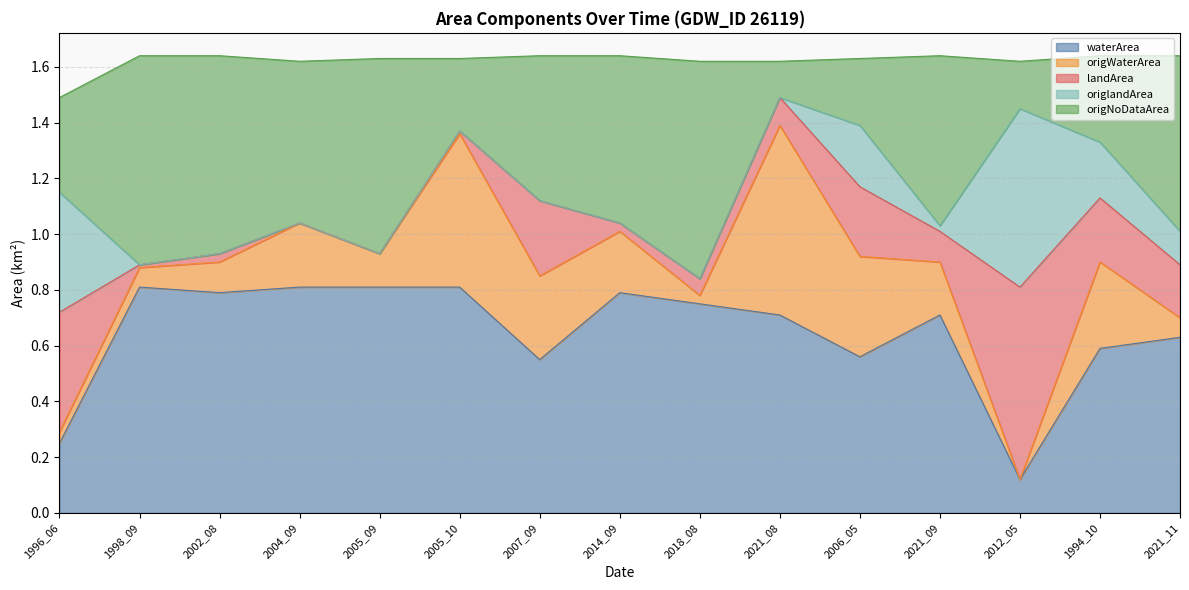

At which label does waterArea reach its minimum?

2012_05